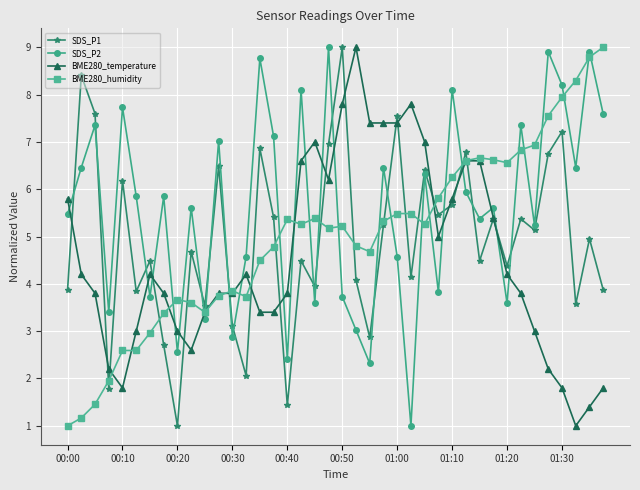

Which series has the largest total across all categories?

SDS_P2